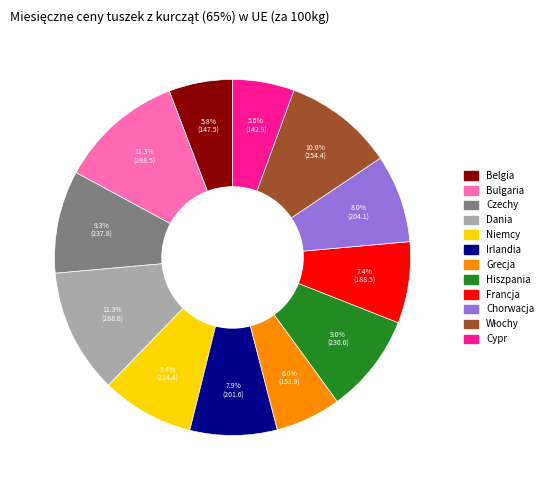

Combined, what portion of the pie is Hiszpania and Dania?

20.3%